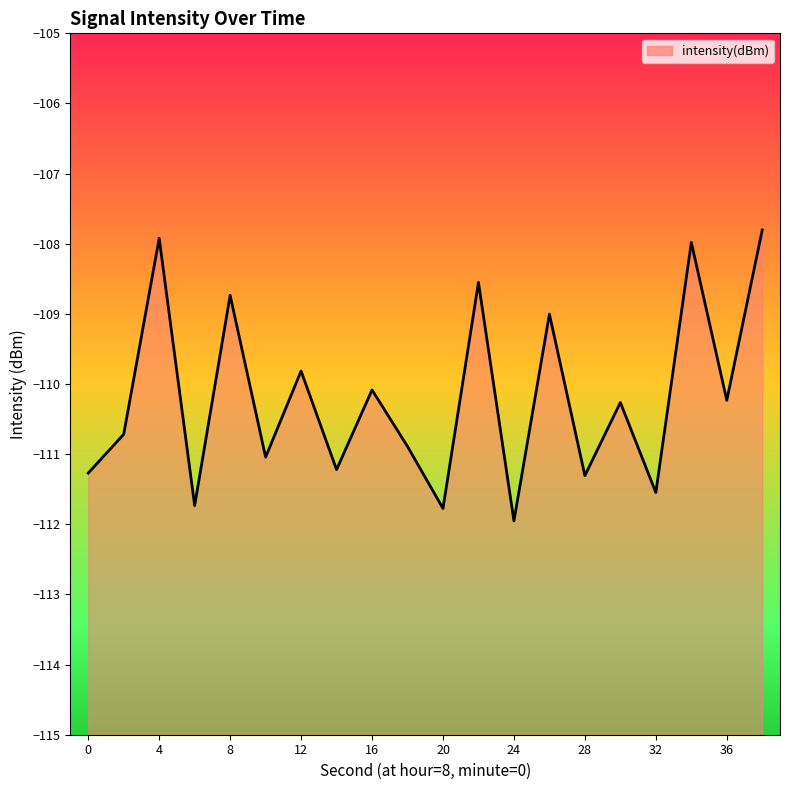

How many values are below -110?

13